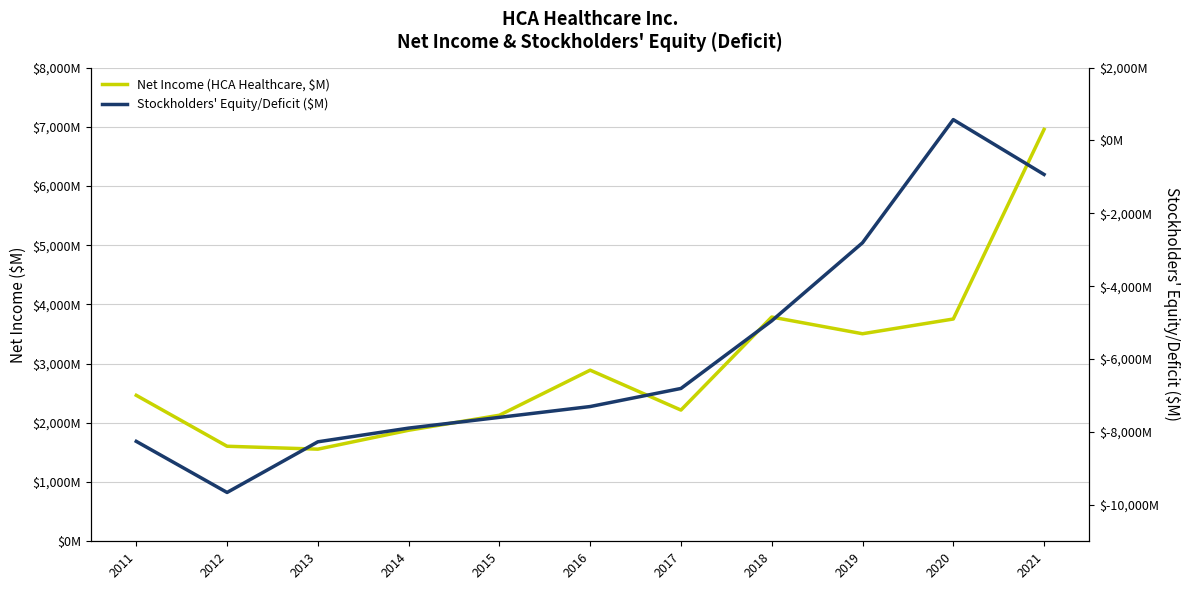

Reading left to right, what are all the values shown in this chart?

Net Income (HCA Healthcare, $M): 2011=2465	2012=1605	2013=1556	2014=1875	2015=2129	2016=2890	2017=2216	2018=3787	2019=3505	2020=3754	2021=6956
Stockholders' Equity/Deficit ($M): 2011=-8258	2012=-9660	2013=-8270	2014=-7894	2015=-7599	2016=-7302	2017=-6806	2018=-4950	2019=-2808	2020=572	2021=-933